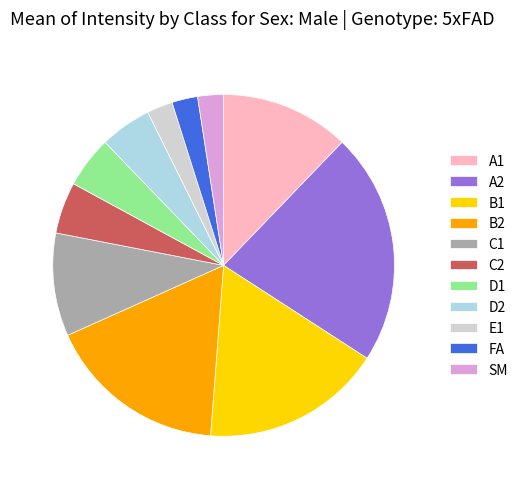

Which category has the biggest portion of the pie?

A2